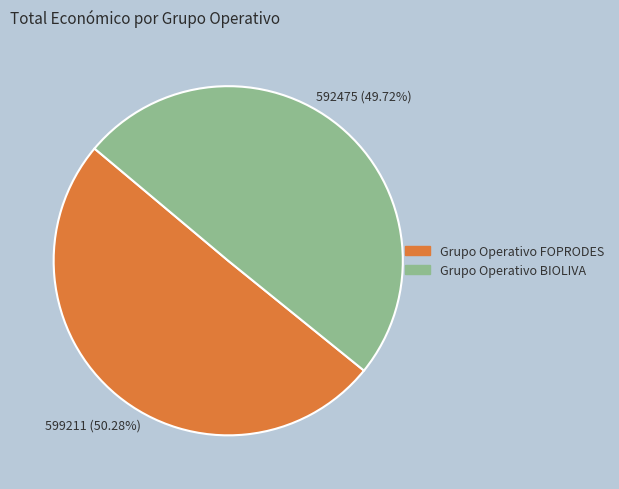

What is the ratio of the value at Grupo Operativo BIOLIVA to the value at Grupo Operativo FOPRODES?

1.0